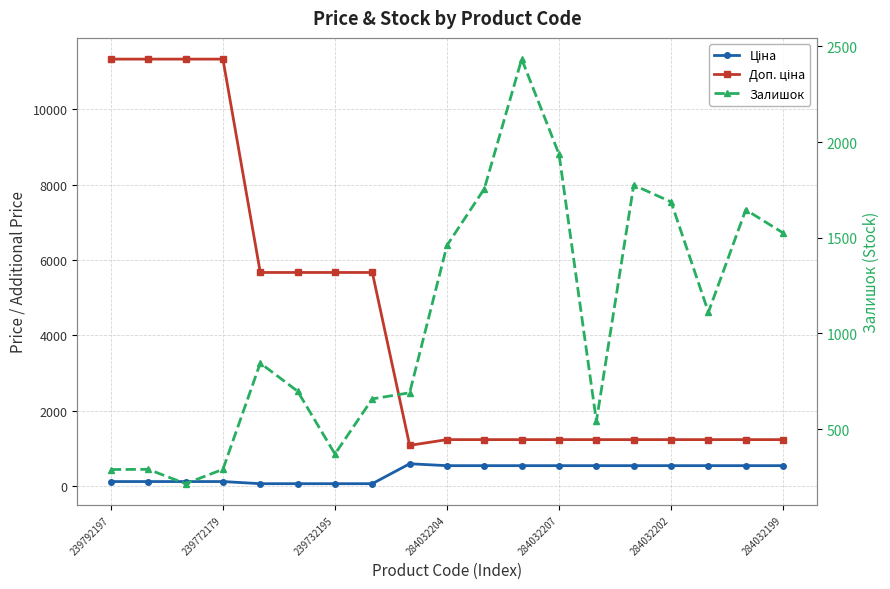

Which series changed the most between 284032207 and 7?

Залишок